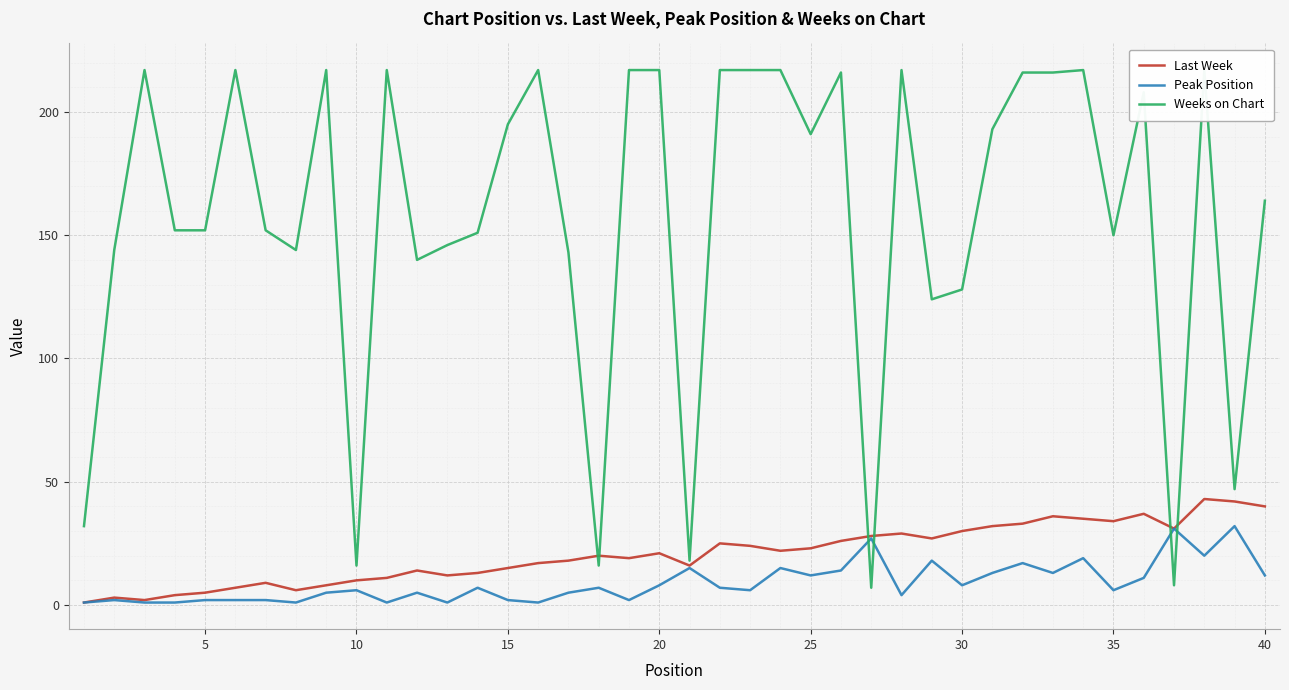

Which series has the largest total across all categories?

Weeks on Chart